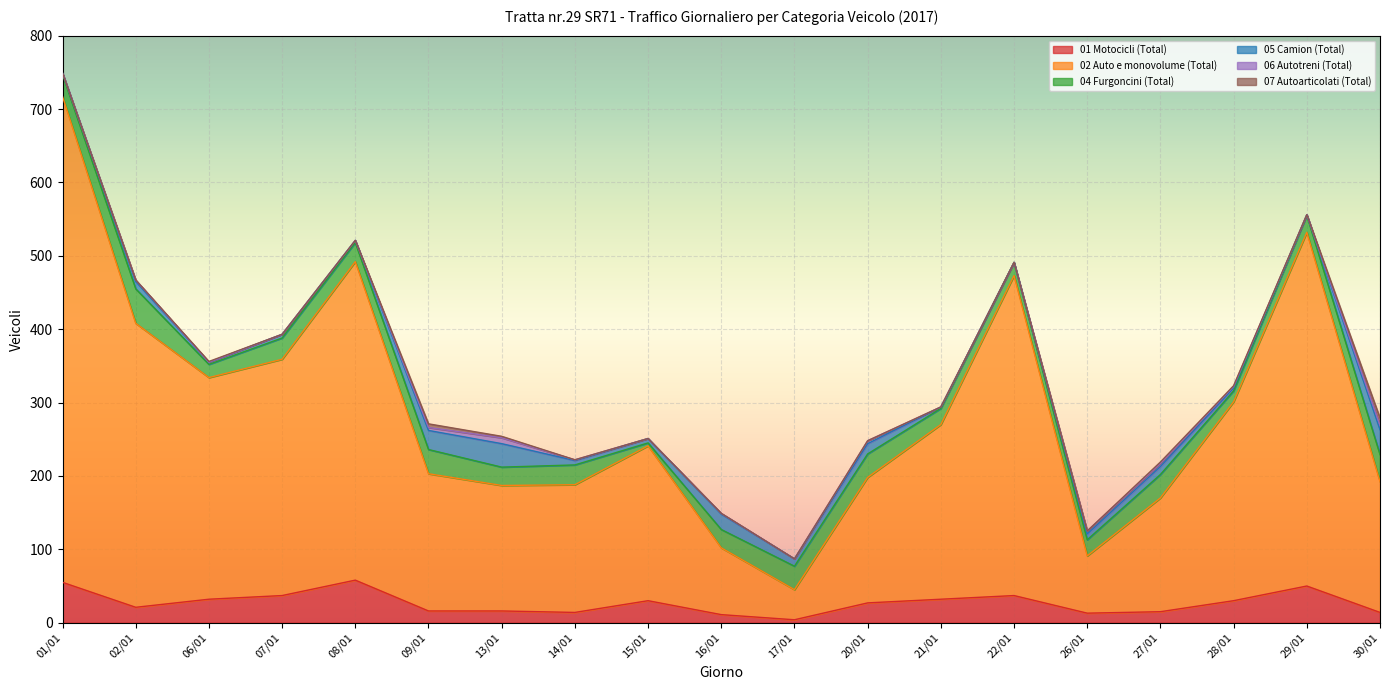

What is the spread (max minus min) of values at 09/01?

183